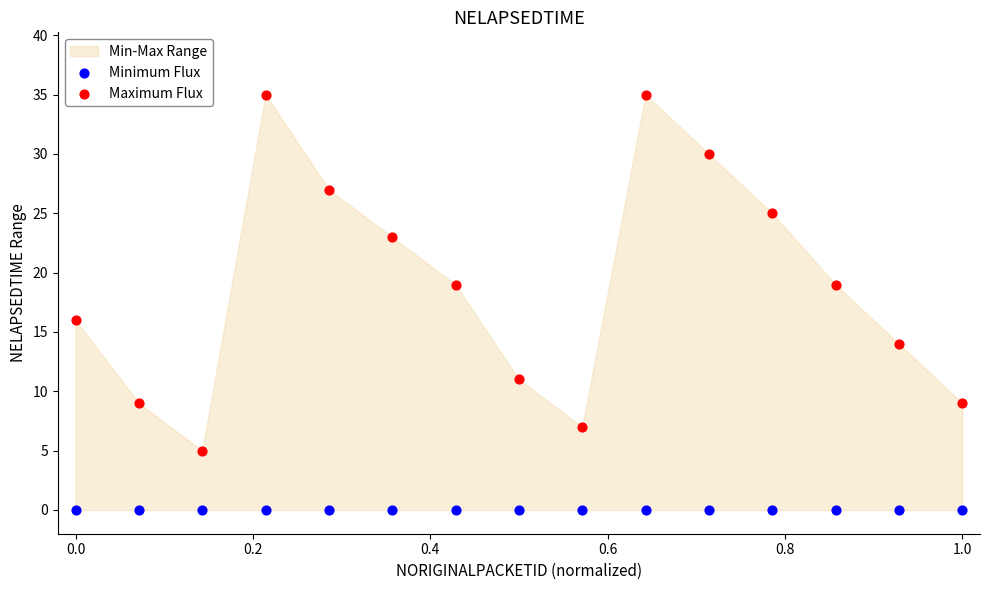

Across all series, what Y value is closest to 17?

16